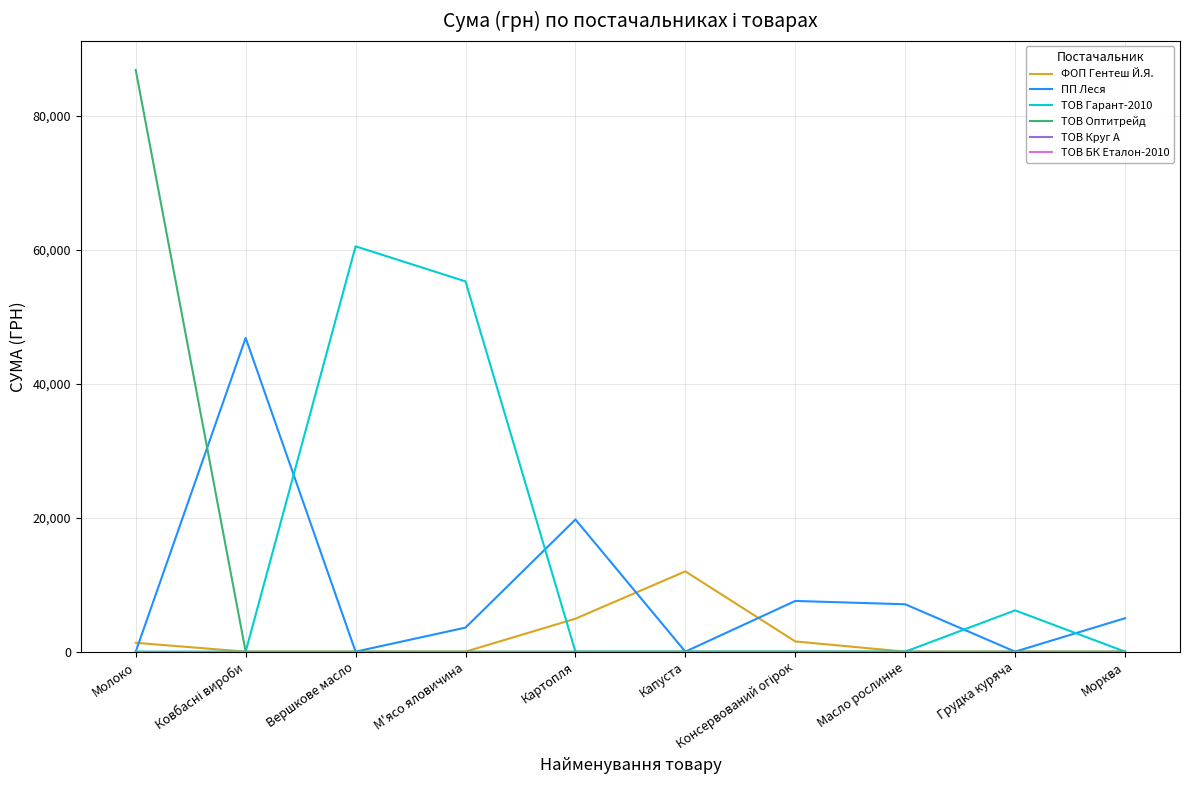

At which category does ФОП Гентеш Й.Я. reach its first local peak?

Капуста